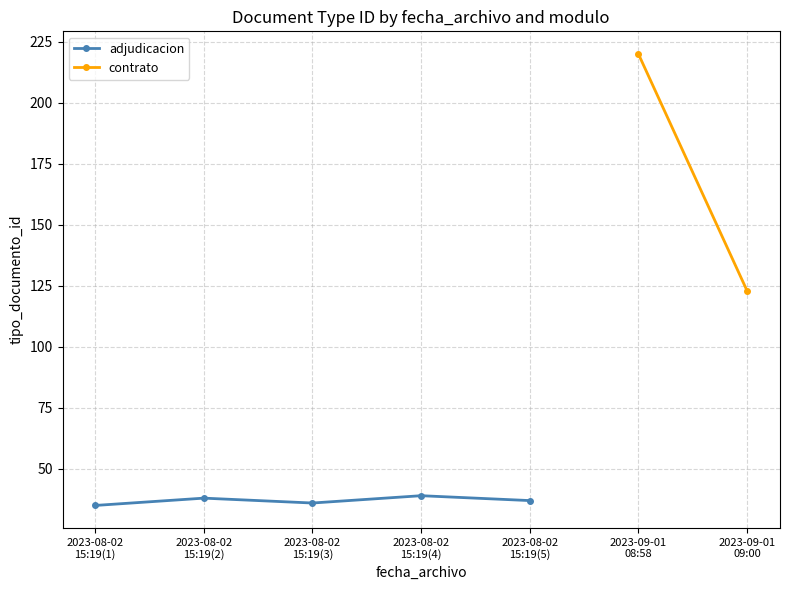

What is the value of the adjudicacion point at the 1st from the left?

35